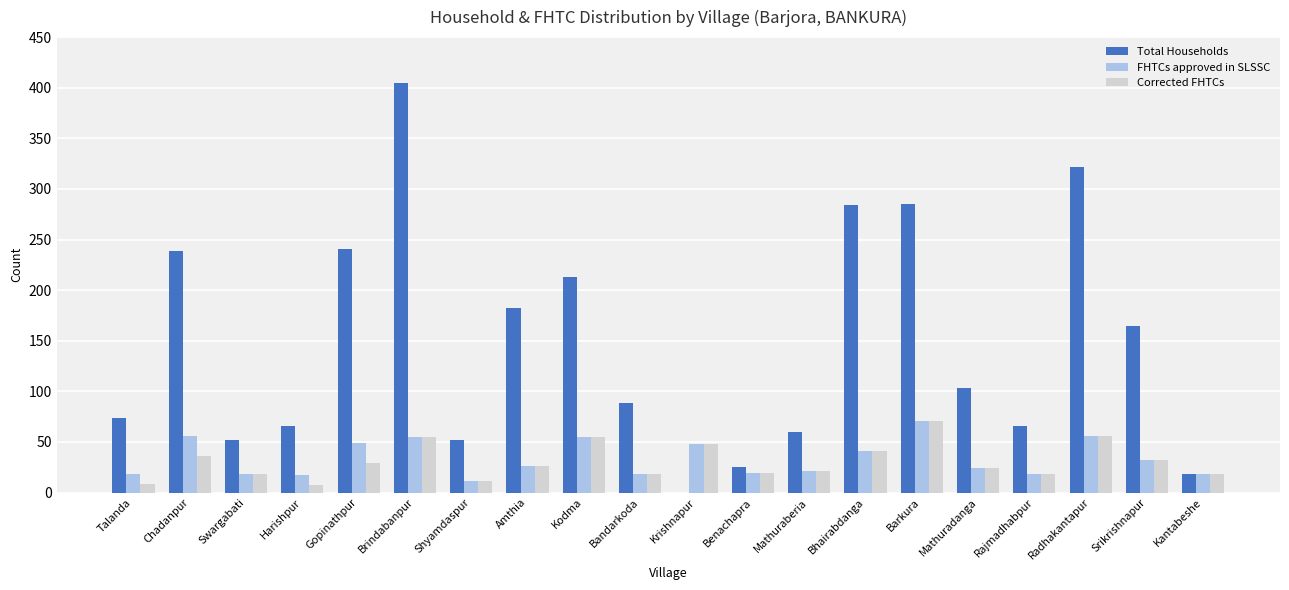

Between Brindabanpur and Srikrishnapur, which series saw the biggest shift?

Total Households